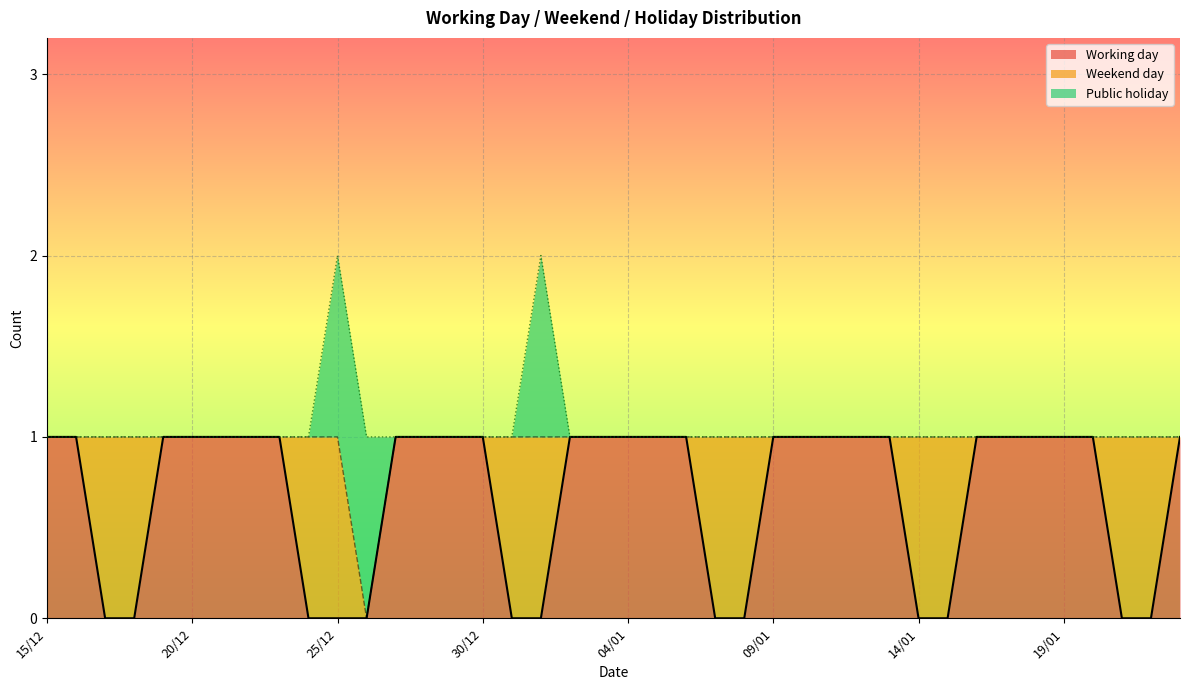

How many positive values does the Weekend day series have?

12